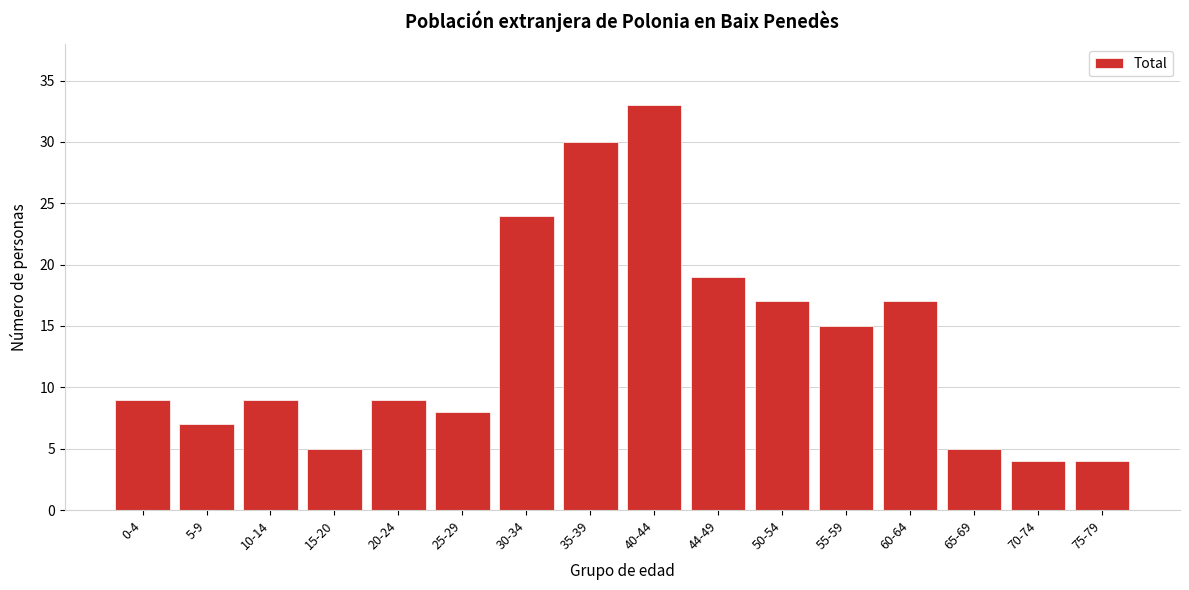

Reading left to right, list all the values displayed in this chart.

9	7	9	5	9	8	24	30	33	19	17	15	17	5	4	4